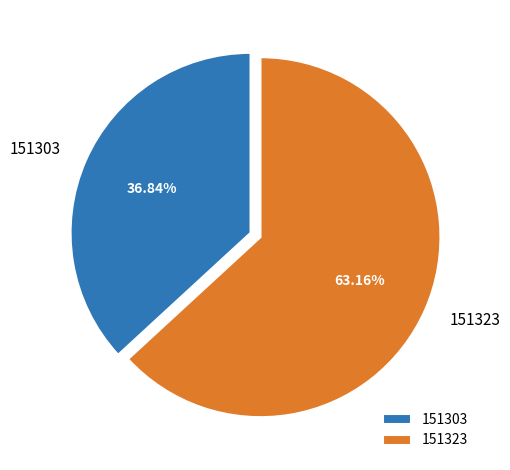

Is there any slice that represents more than half of the pie?

Yes